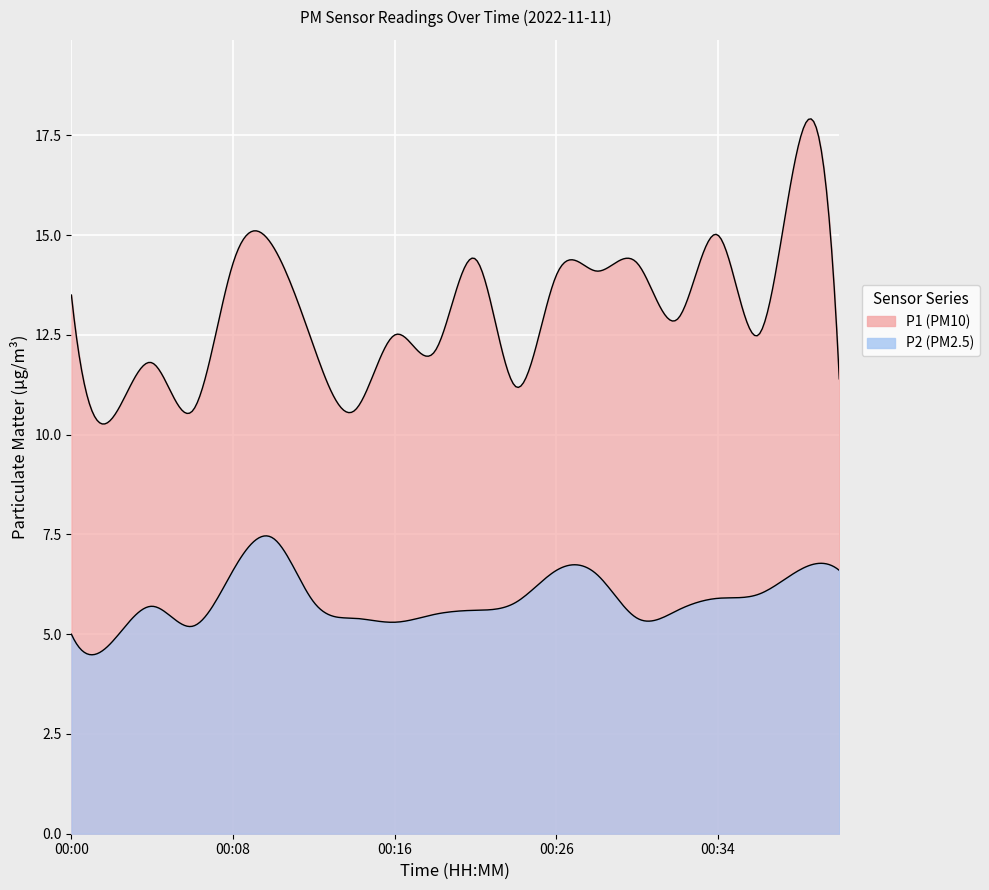

True or false: P1 has a value of 19.5 at 00:19.

False